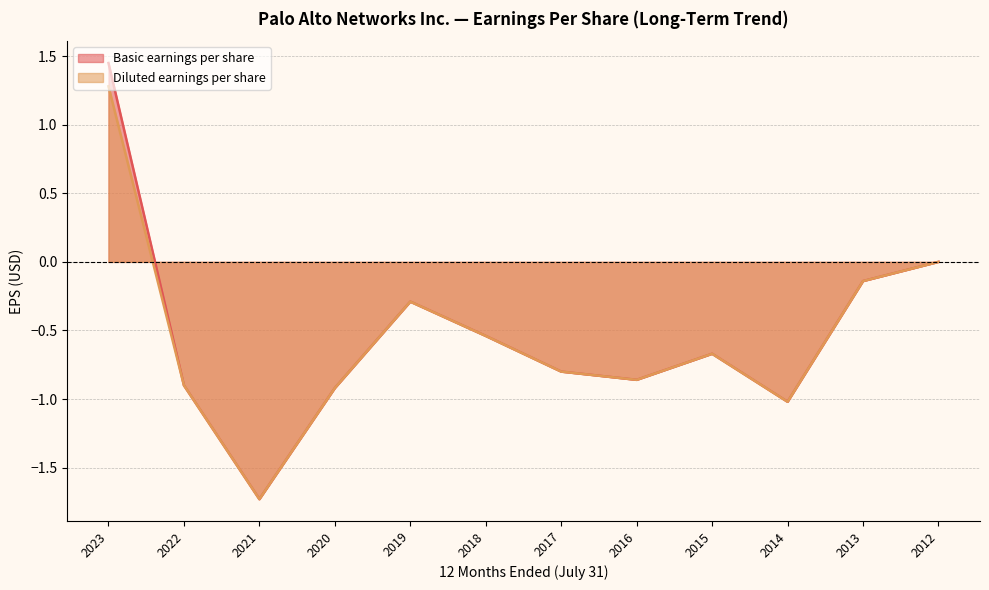

Is the value of Basic earnings per share at 2016 greater than the value of Diluted earnings per share at 2015?

No